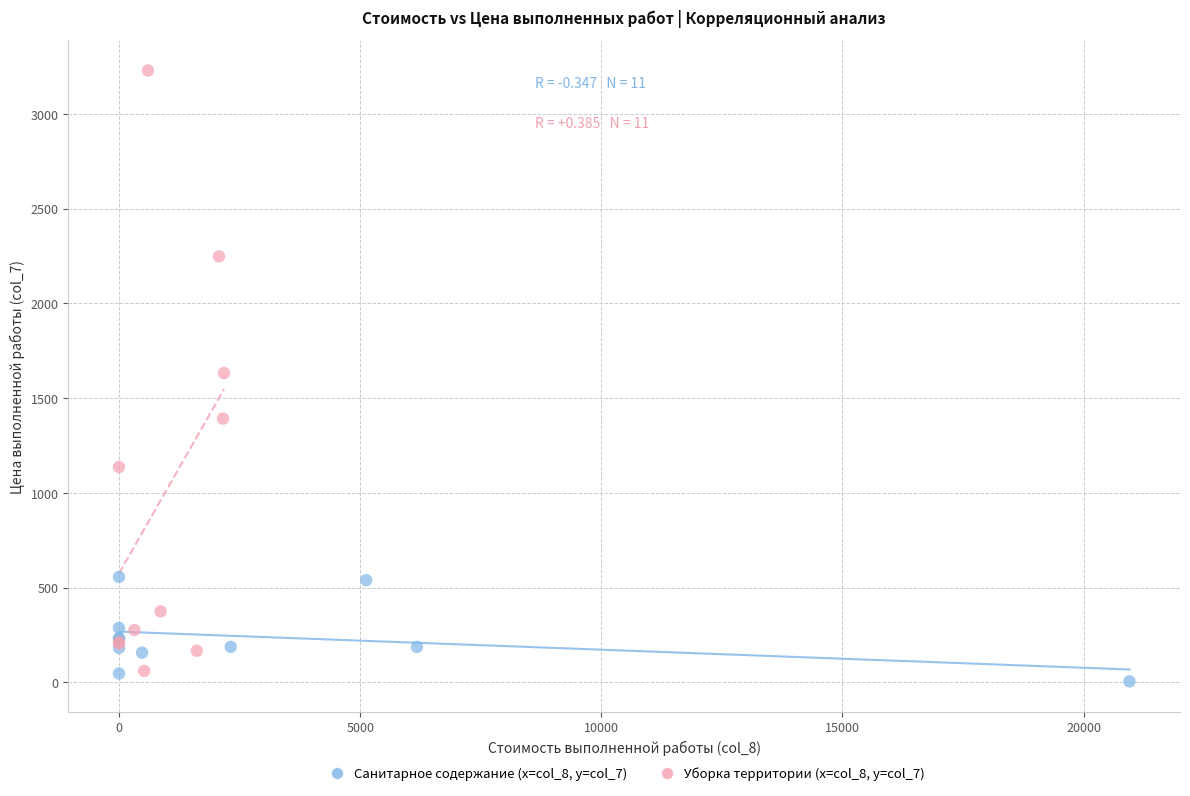

Which series has the largest Y range (max minus min)?

Уборка территории (x=col_8, y=col_7)